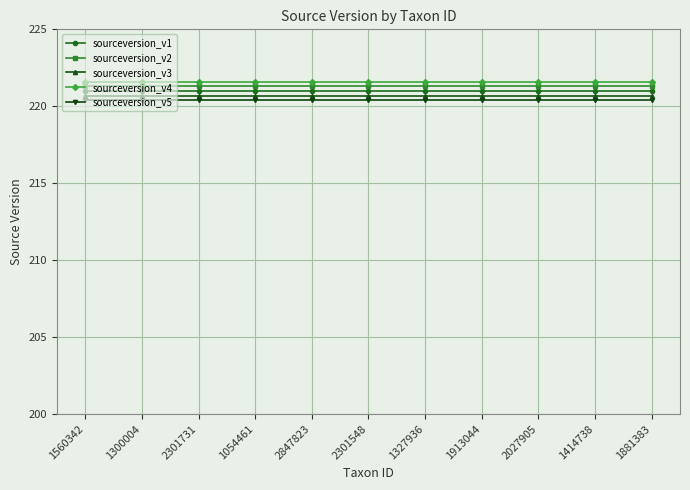

Is this an area chart (filled region under the line)?

No